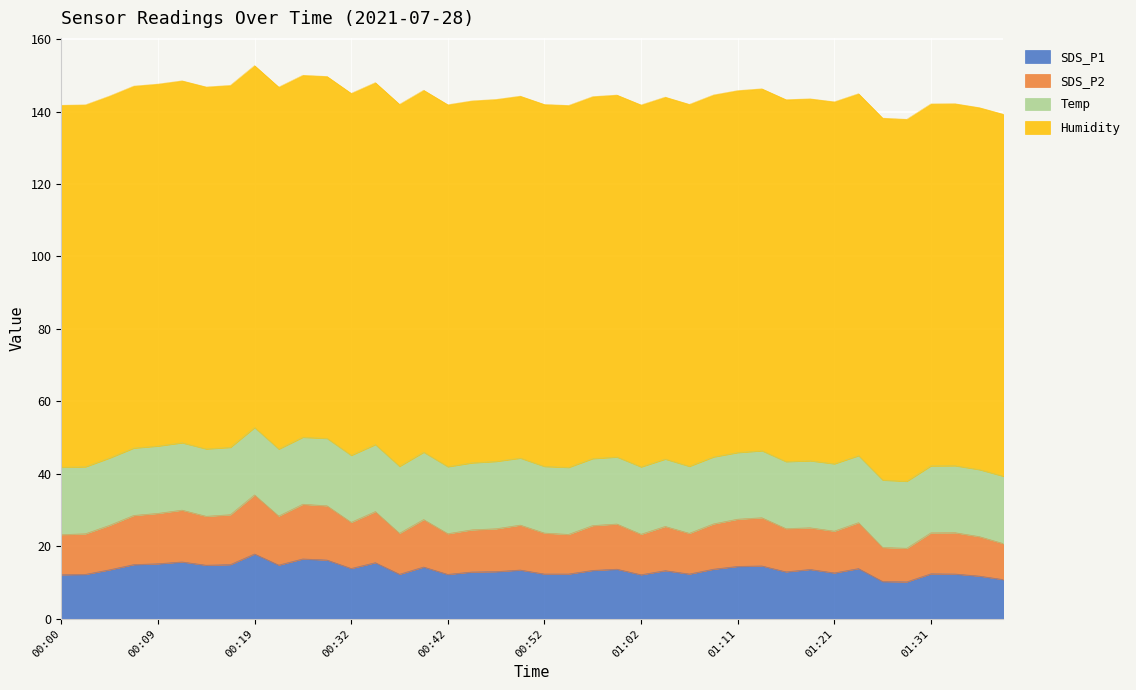

True or false: SDS_P1 has more than 0 points higher than both neighbors.

True